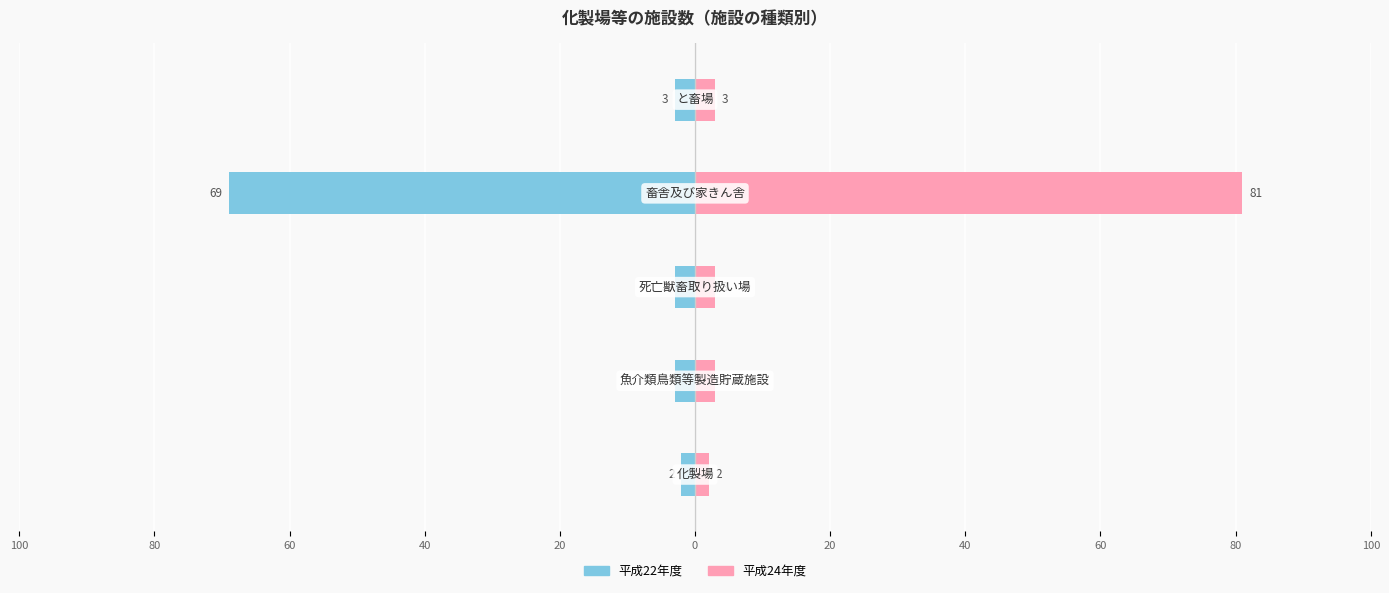

Reading right to left, list all the values displayed in this chart.

平成22年度: 20=-3	40=-69	60=-3	80=-3	100=-2
平成24年度: 20=3	40=81	60=3	80=3	100=2